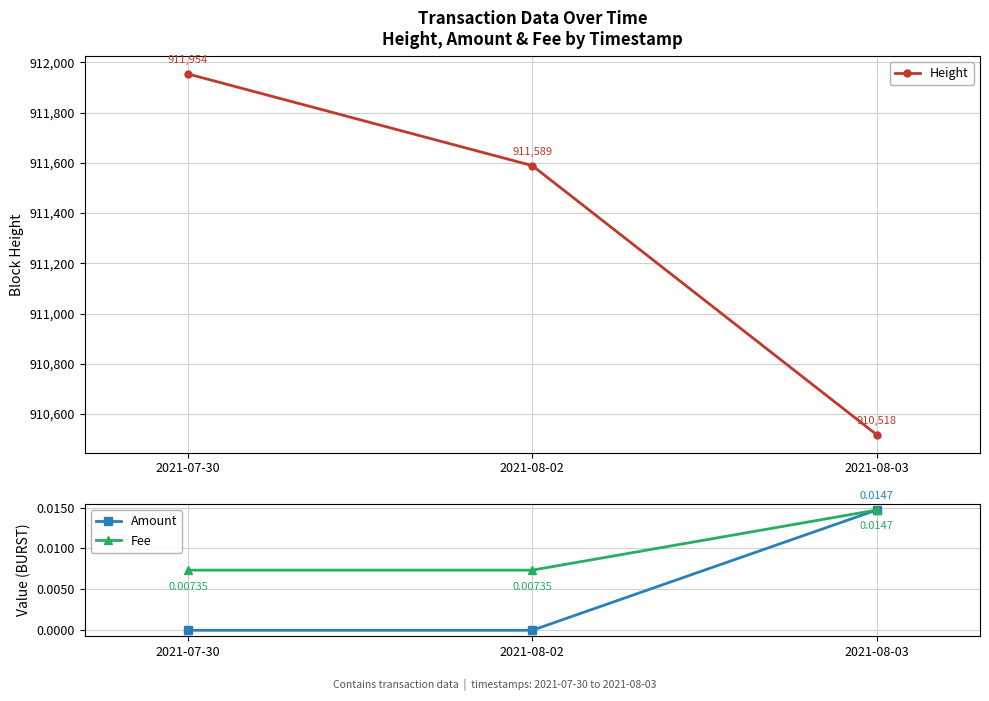

Reading left to right, list all the values displayed in this chart.

Height: 911954.0	911589.0	910518.0
Amount: 0.0	0.0	0.0
Fee: 0.0	0.0	0.0